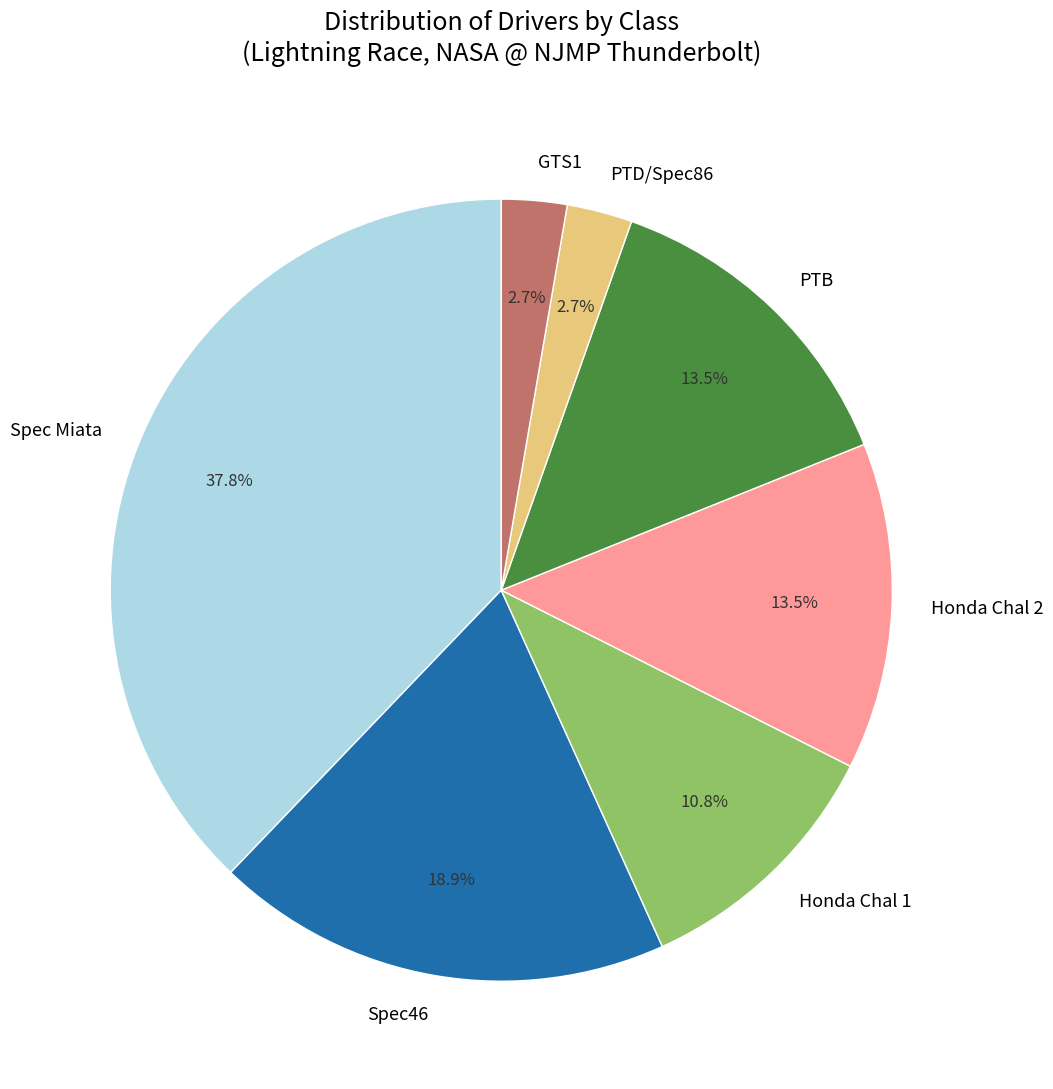

Does any single category account for the majority?

No